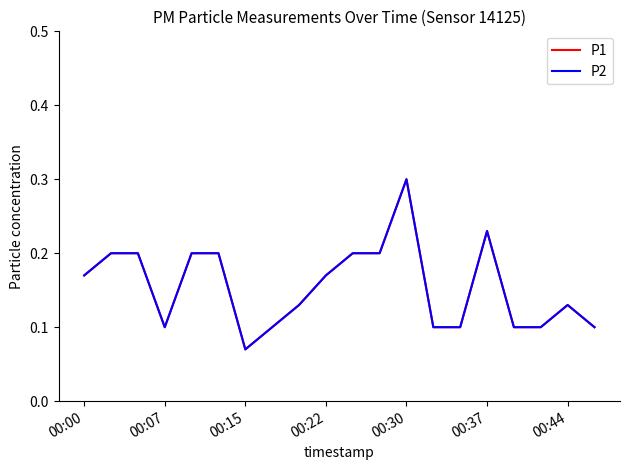

List the series in order of their peak value, highest first.

P1, P2